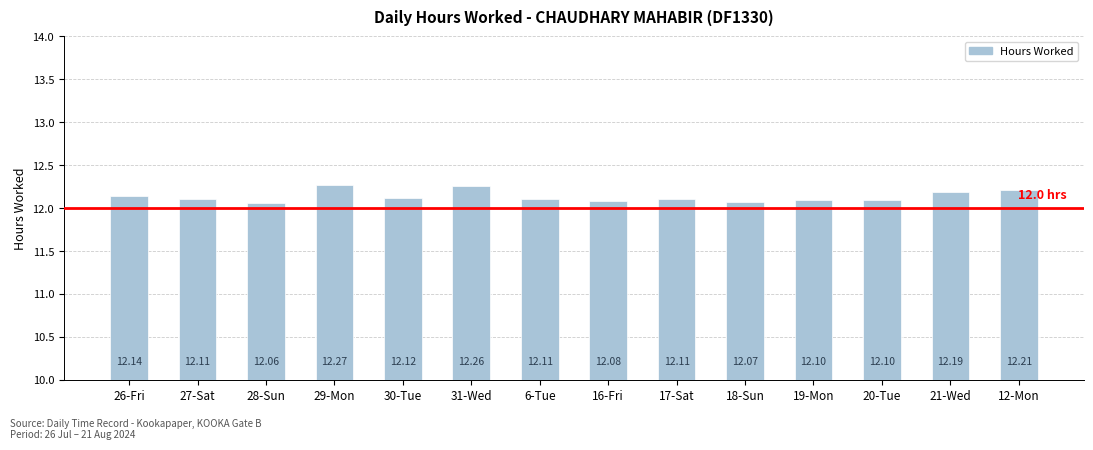

Which has a higher value, 30-Tue or 29-Mon?

29-Mon